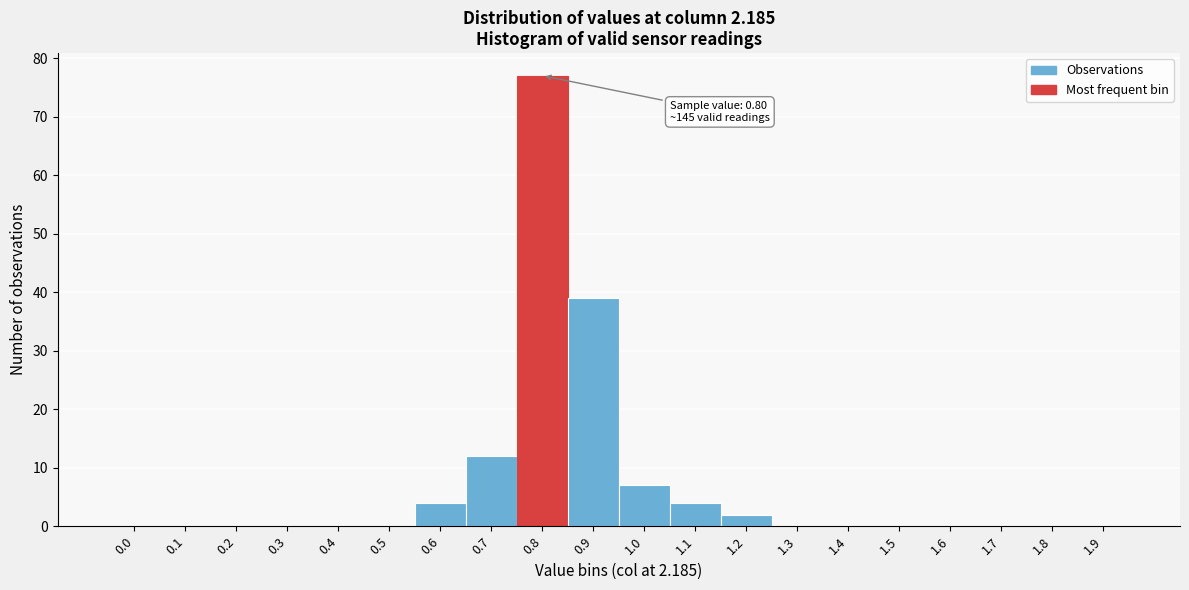

Reading right to left, what are all the values shown in this chart?

1.9=0	1.8=0	1.7=0	1.6=0	1.5=0	1.4=0	1.3=0	1.2=2	1.1=4	1.0=7	0.9=39	0.8=77	0.7=12	0.6=4	0.5=0	0.4=0	0.3=0	0.2=0	0.1=0	0.0=0